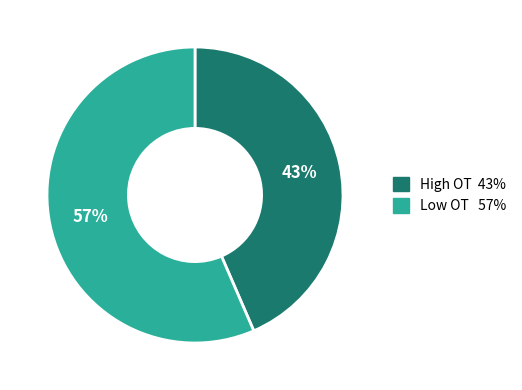

Is there a majority slice in this chart?

Yes